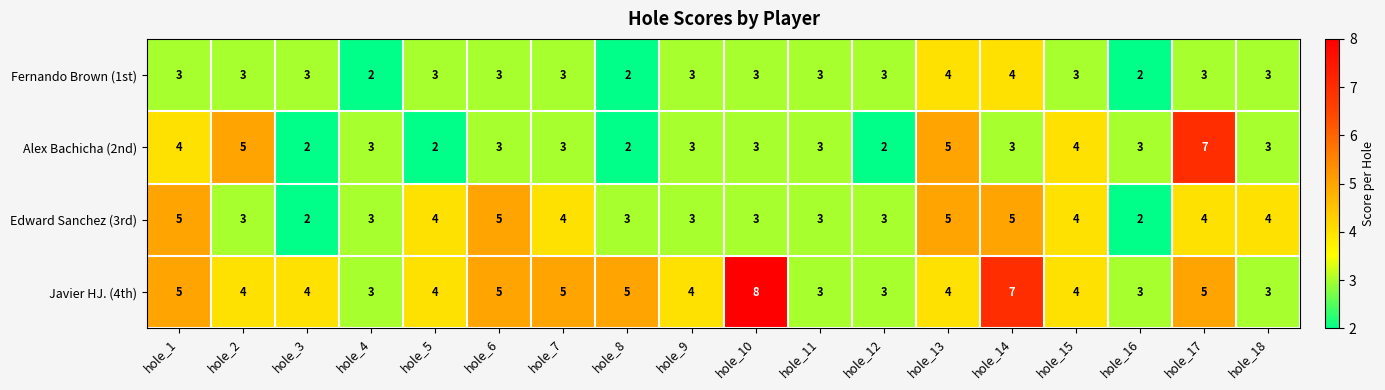

At which label does Javier HJ. (4th) reach its peak?

hole_10